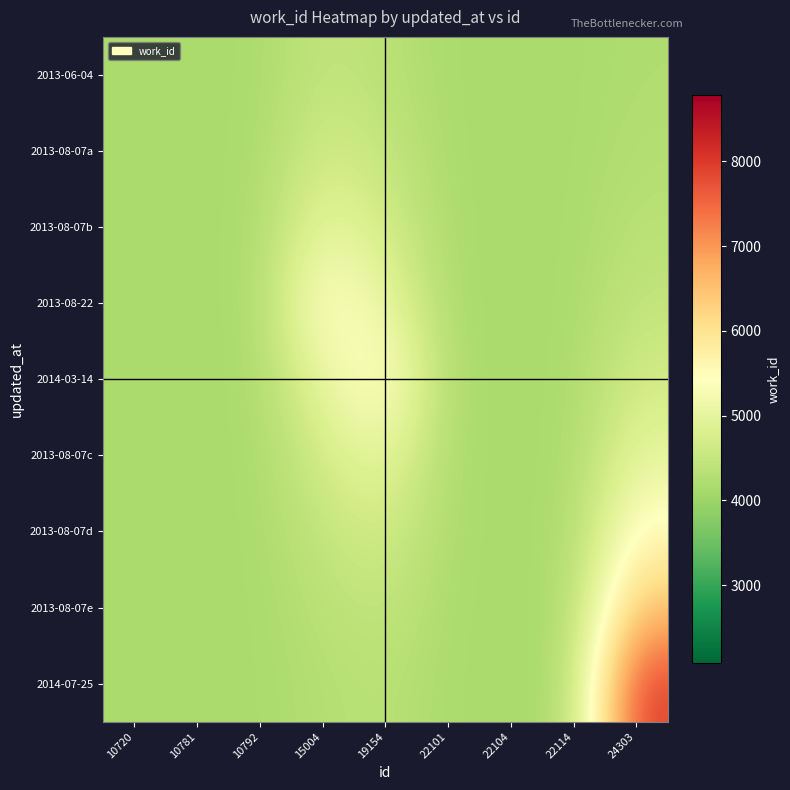

At how many categories does at least one series exceed 5772?

1